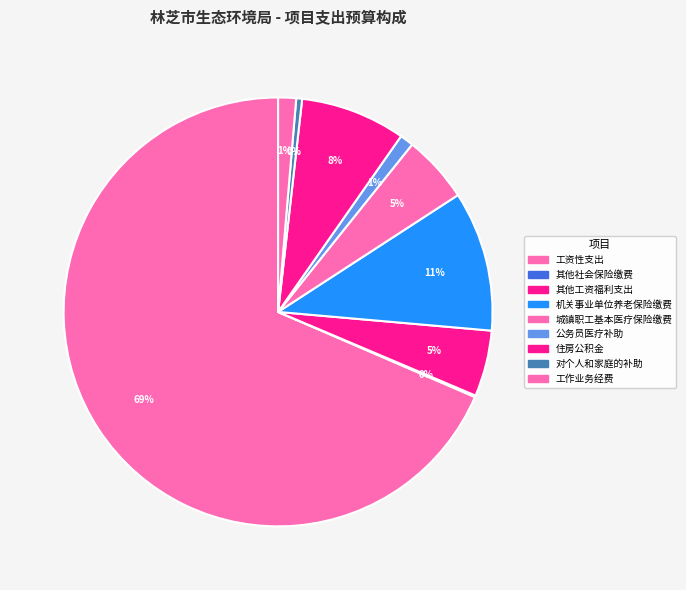

How many slices are in this pie chart?

9